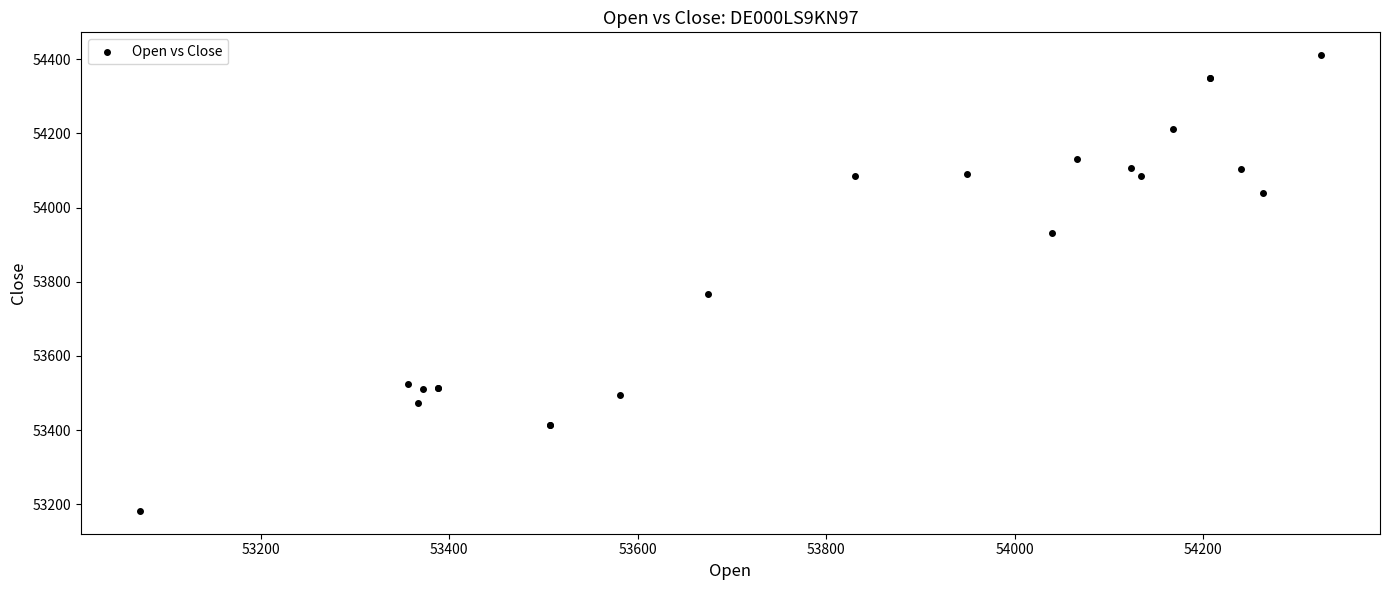

What Y value in the scatter plot is closest to 53796?

53766